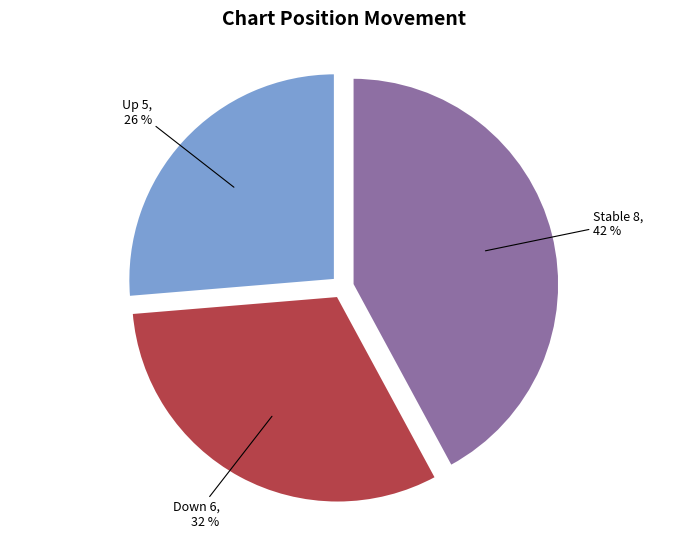

Which has a higher value, Stable or Up?

Stable